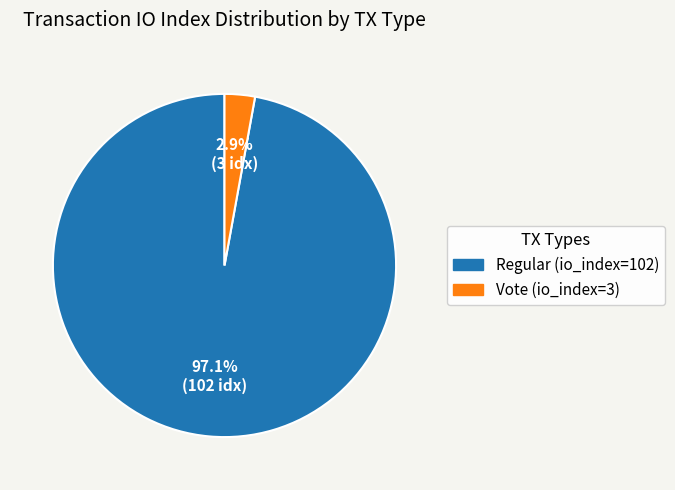

What percentage do Regular (io_index=102) and Vote (io_index=3) together represent?

100.0%